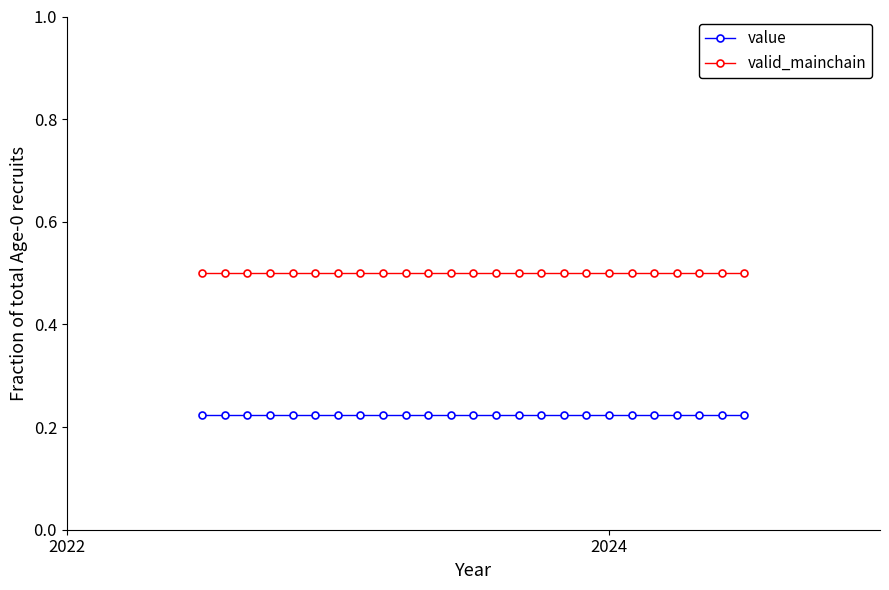

What are all the series names shown in the legend?

value, valid_mainchain